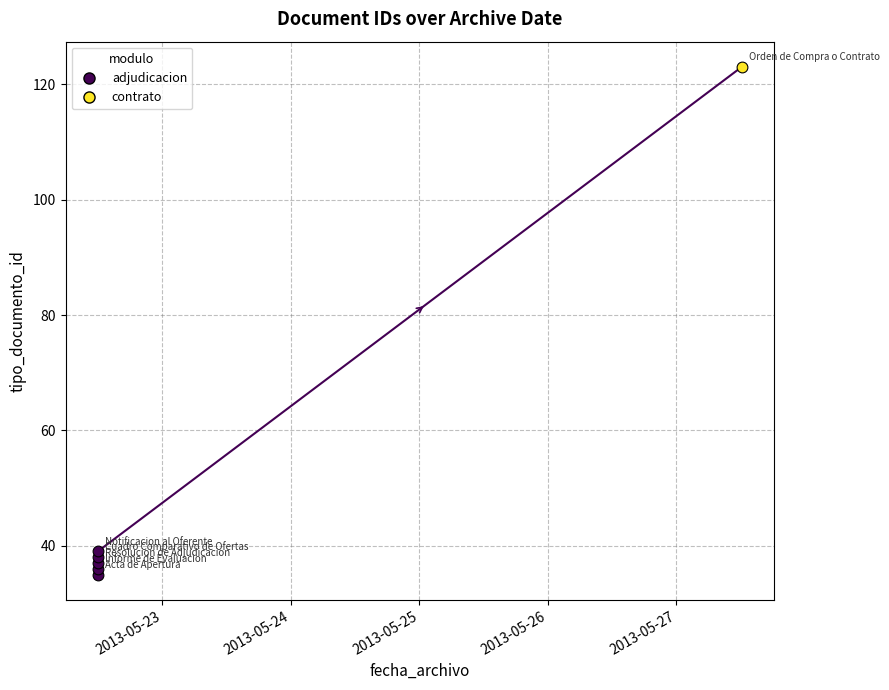

What is the change in value from 2013-05-22 11:54:03 to 2013-05-27 12:09:59?

+87